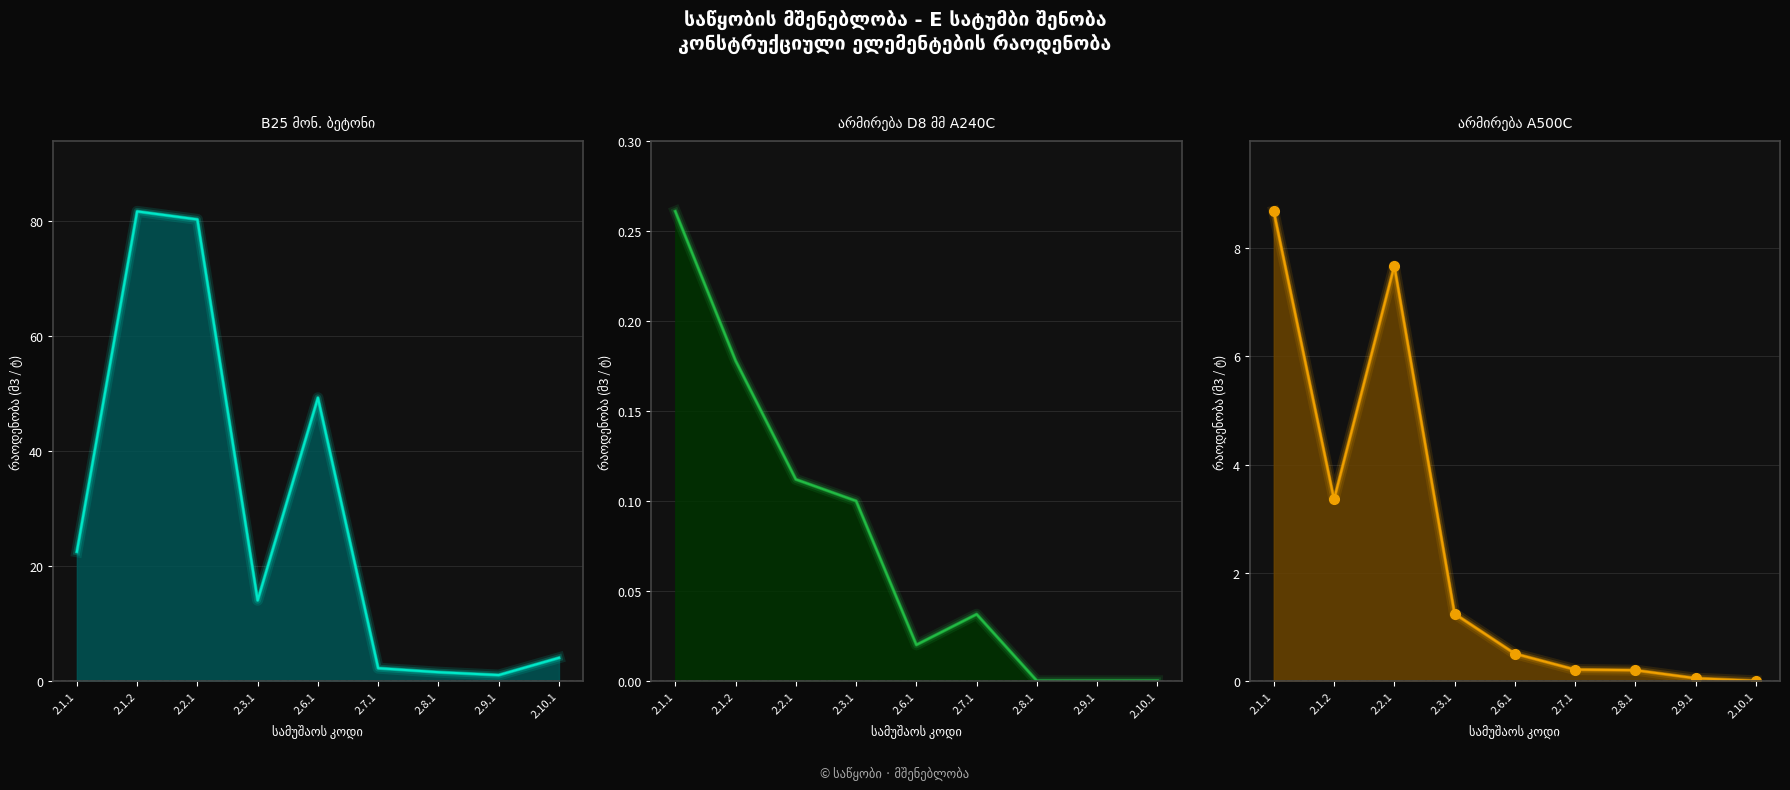

What is the difference between the values at 2.1.1 and 2.3.1?

7.4